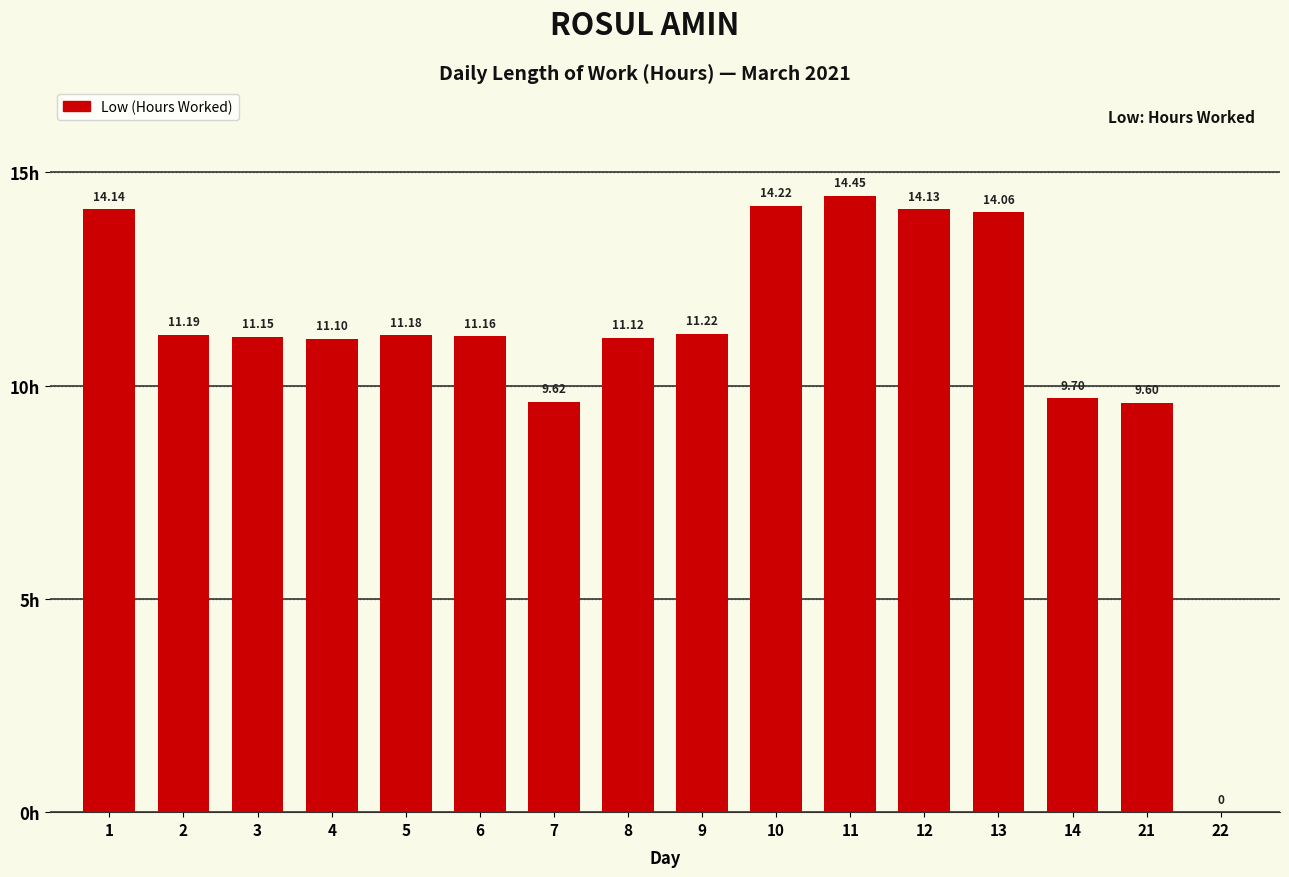

What is the sum of the values at 1 and 10?

28.4